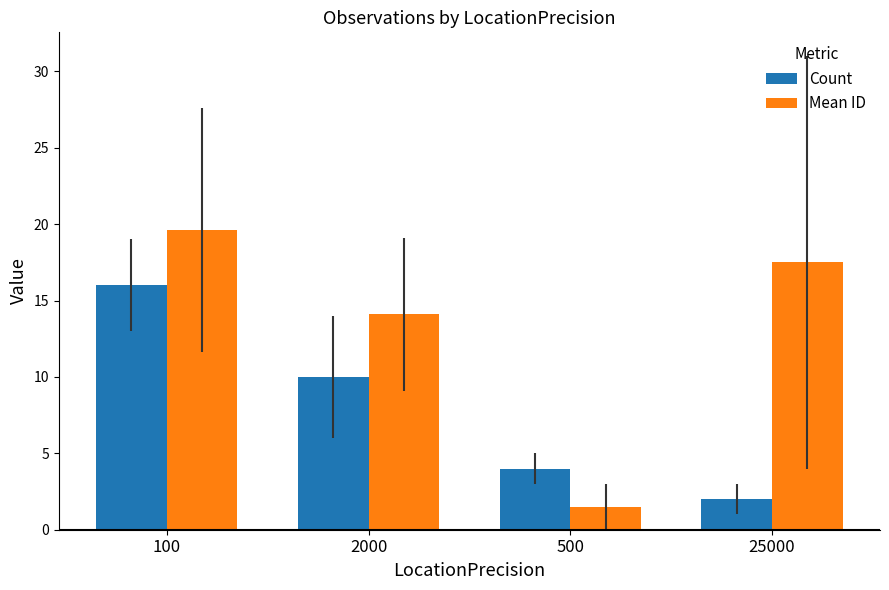

How many data points in Mean ID are less than 17?

2